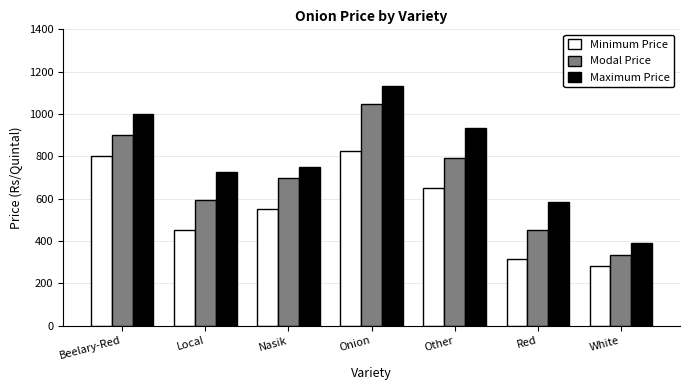

The Maximum Price series shows 1132 at Onion. True or false?

True